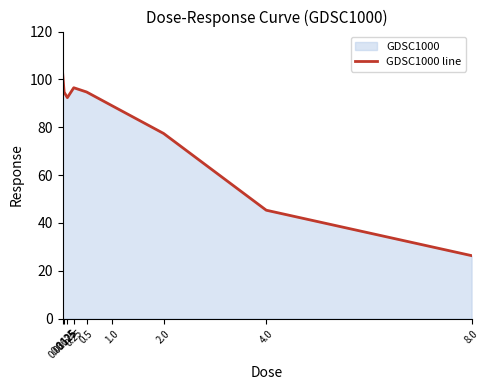

Rank the categories by value from lowest to highest.

8.0, 4.0, 2.0, 1.0, 0.125, 0.0625, 0.5, 0.25, 0.03125